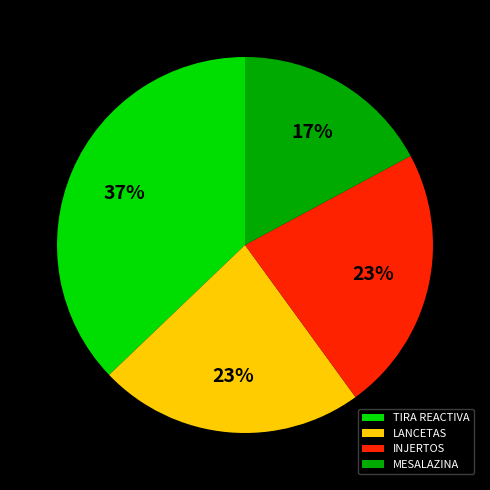

To the nearest percent, what is the combined percentage of TIRA REACTIVA and INJERTOS?

60%